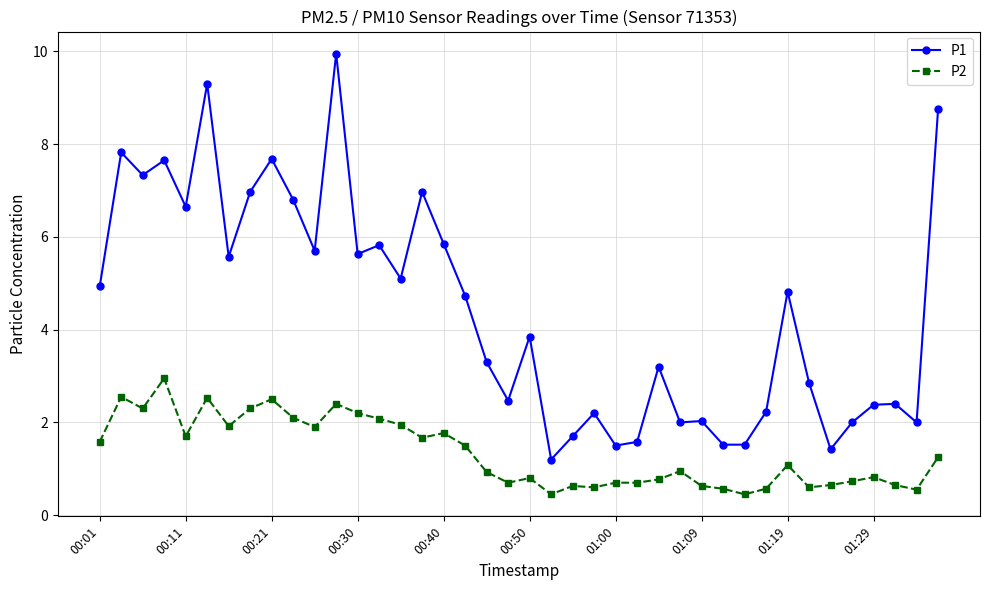

True or false: P2 and P1 cross at least once.

False